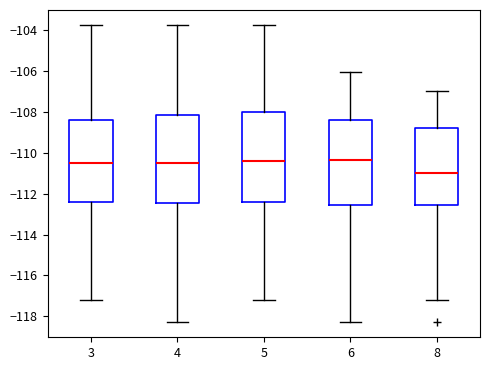

Where is the lower edge of the box at x = 8 on the y-axis? The values are not printed on the chart, so give them approximately, as read against the axis.

-112.6